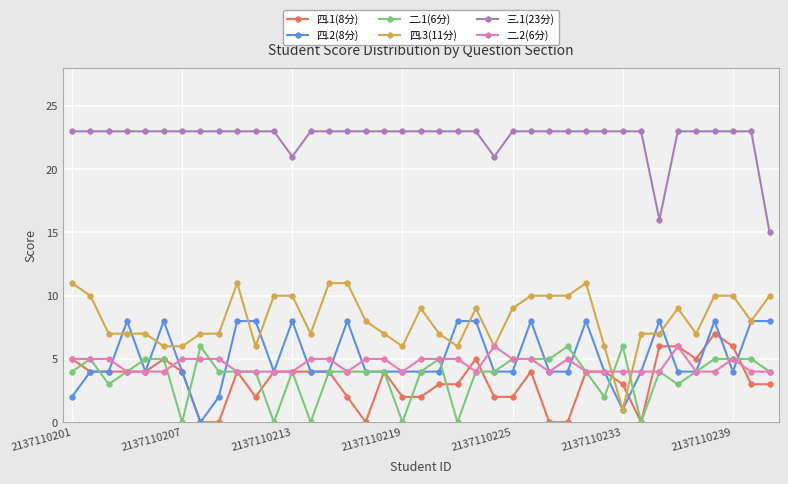

What is the difference between the maximum and minimum values in the 三.1(23分) series?

8